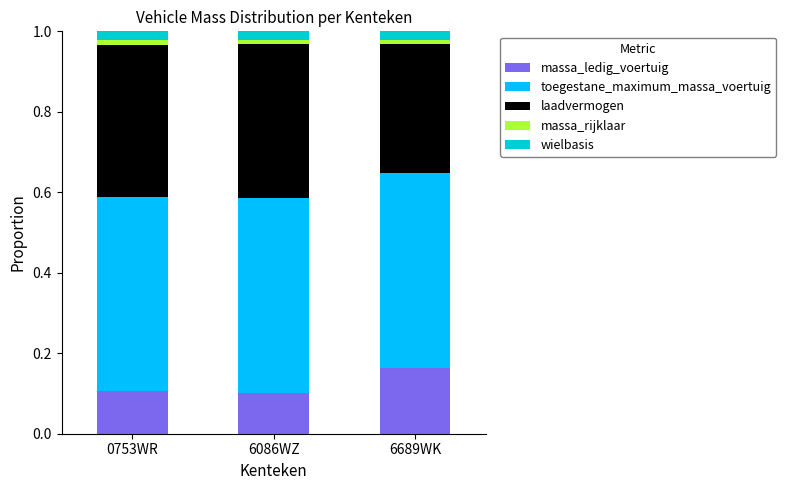

The value of massa_ledig_voertuig at 0753WR is 0.1. True or false?

True